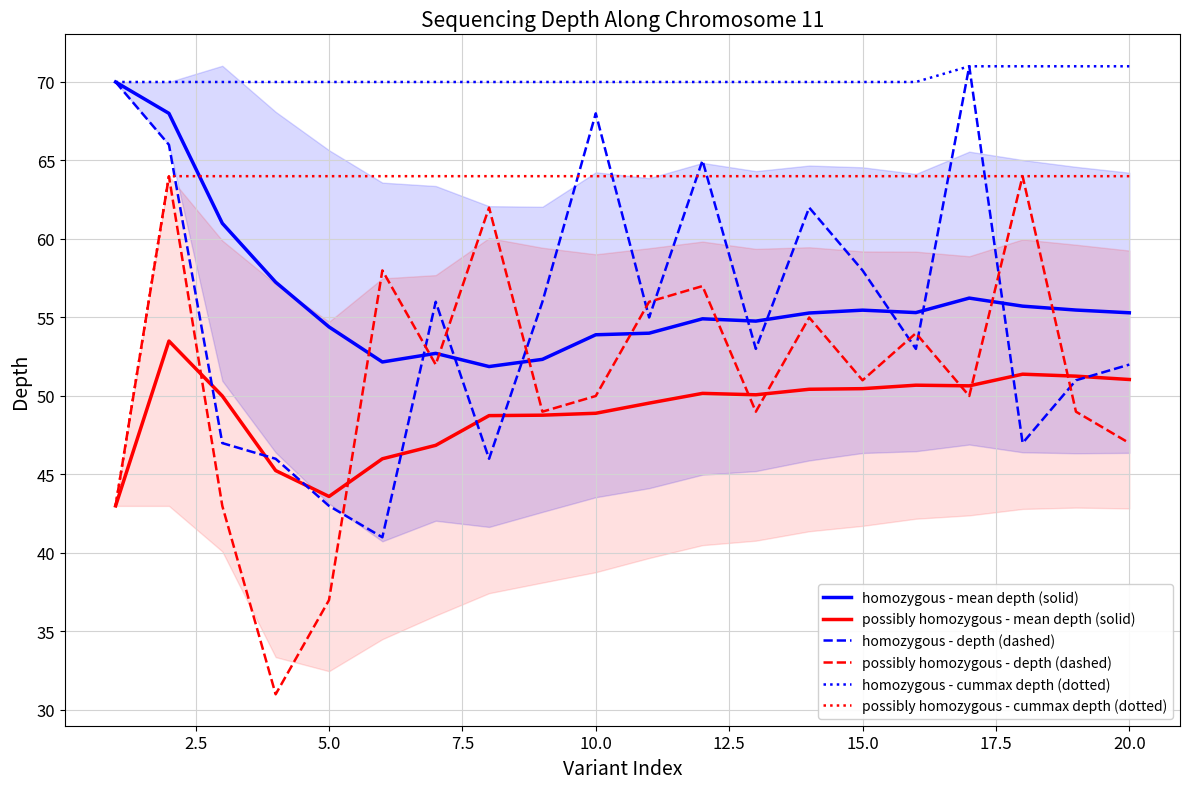

Is it true that homozygous - cummax depth (dotted) equals 70.0 at 5.0?

True